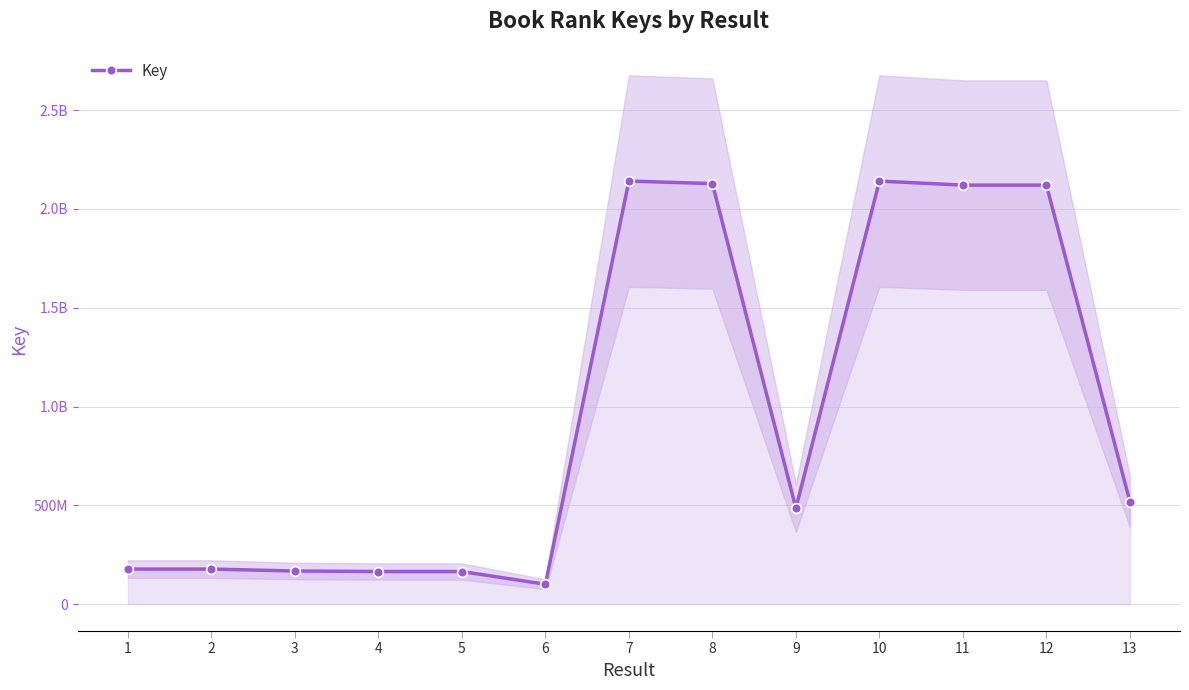

How many points are higher than both their immediate neighbors (excluding endpoints)?

4